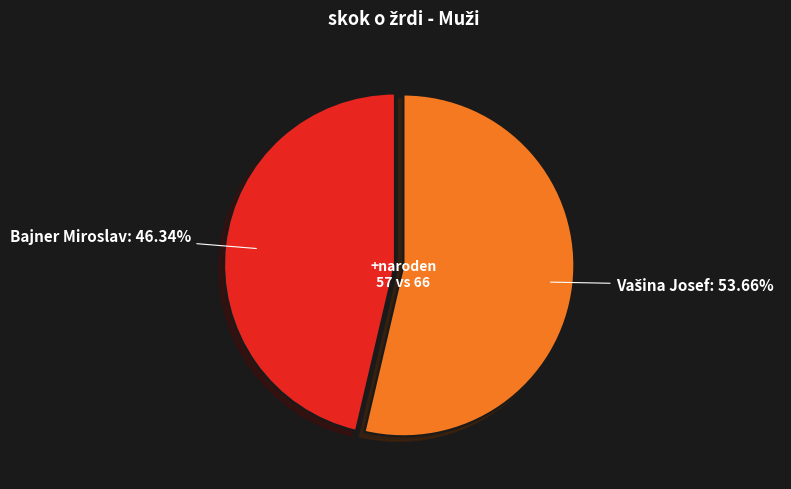

What is the smallest slice in the pie chart?

Bajner Miroslav